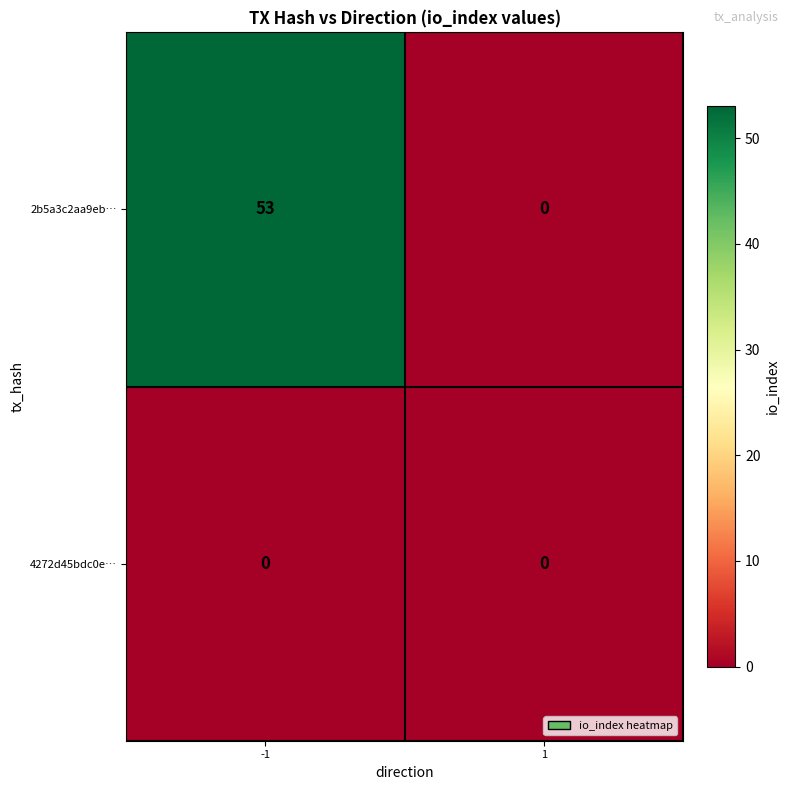

Which category has the highest value across all series?

-1